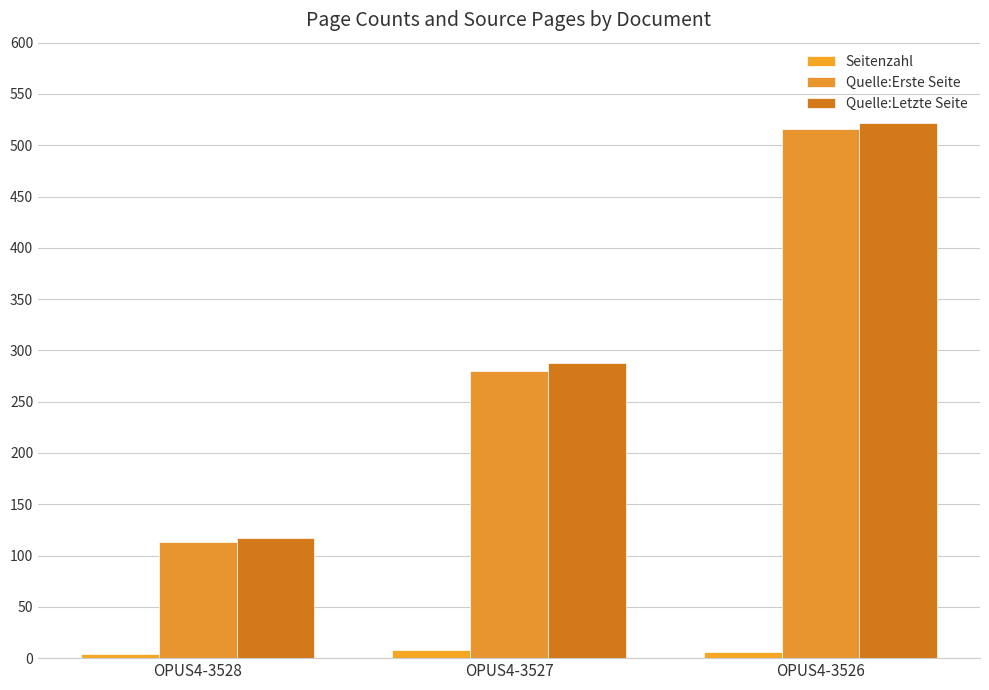

Where does the Quelle:Letzte Seite series first go above 288?

OPUS4-3526